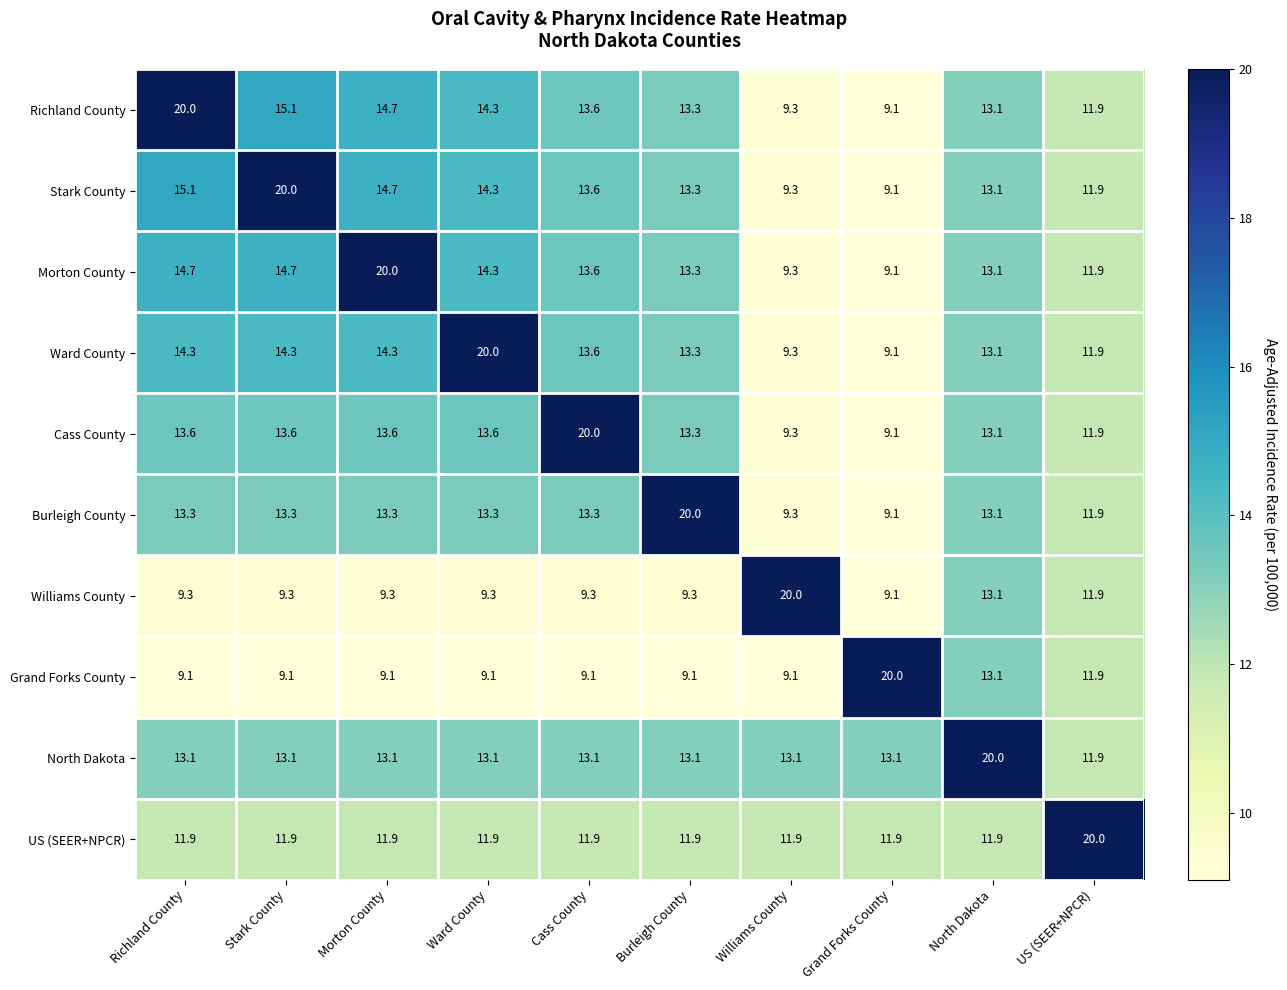

Is it true that Stark County equals 9.3 at Williams County?

True